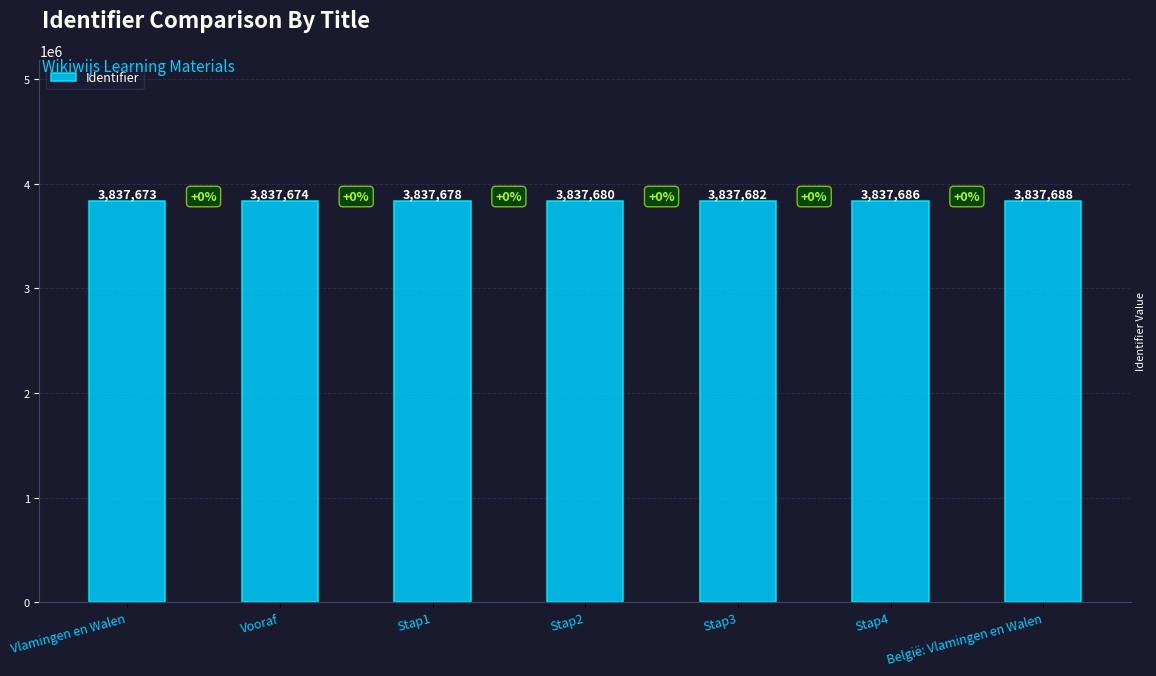

Reading left to right, extract all data points from this chart.

Vlamingen en Walen=3837673	Vooraf=3837674	Stap1=3837678	Stap2=3837680	Stap3=3837682	Stap4=3837686	België: Vlamingen en Walen=3837688